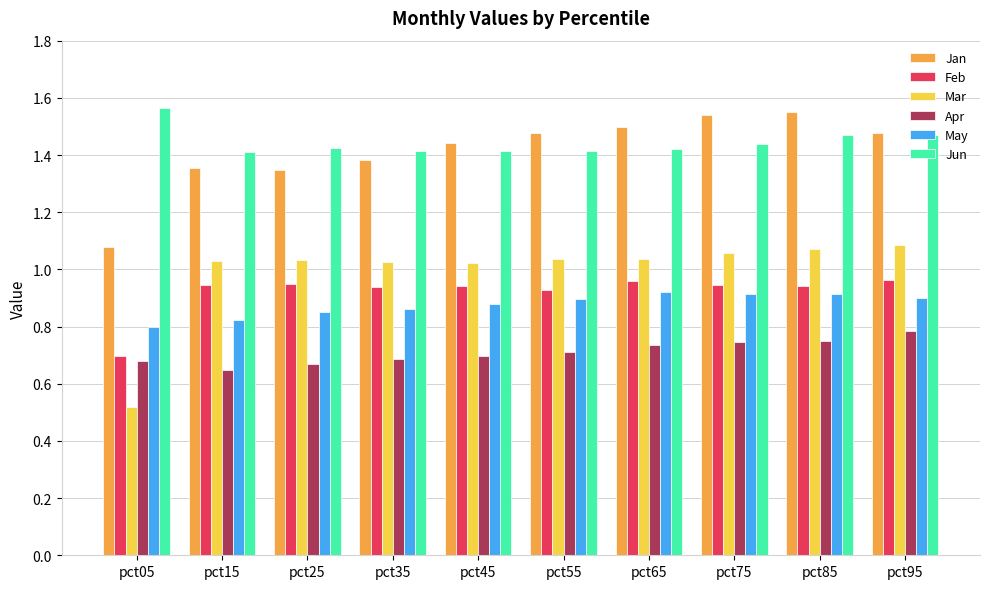

Is the value of Apr at pct75 greater than the value of Feb at pct25?

No